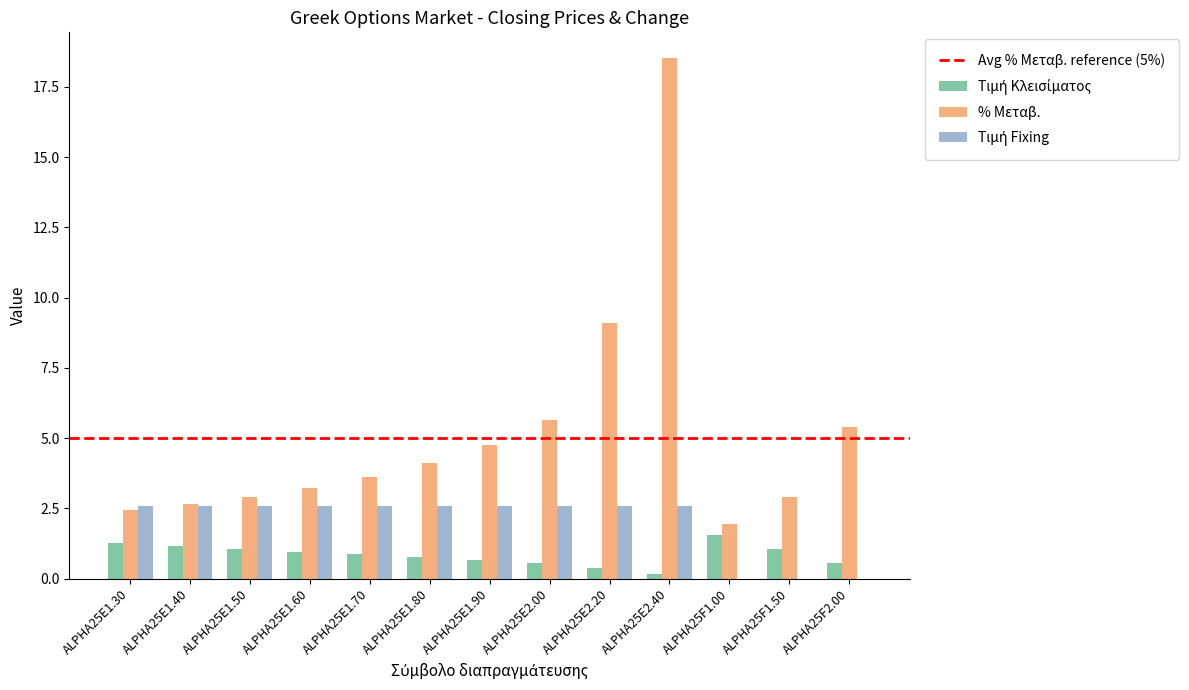

What is the spread (max minus min) of values at ALPHA25E2.40?

18.4